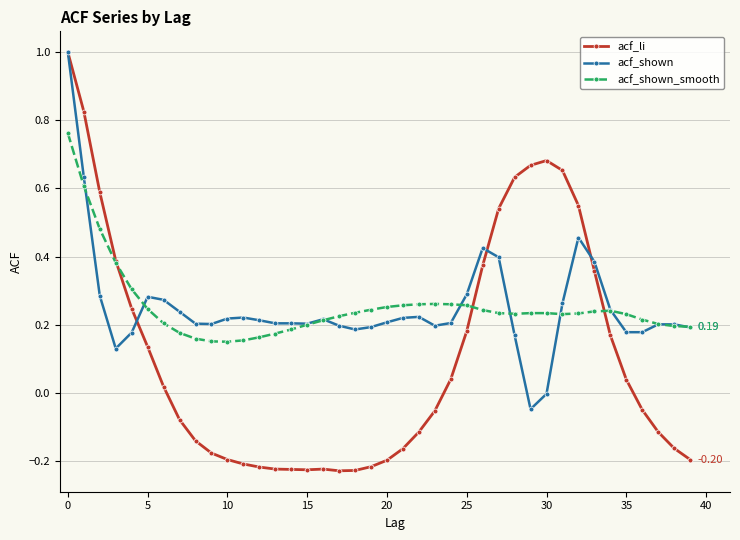

True or false: acf_shown has more than 2 points higher than both neighbors.

True